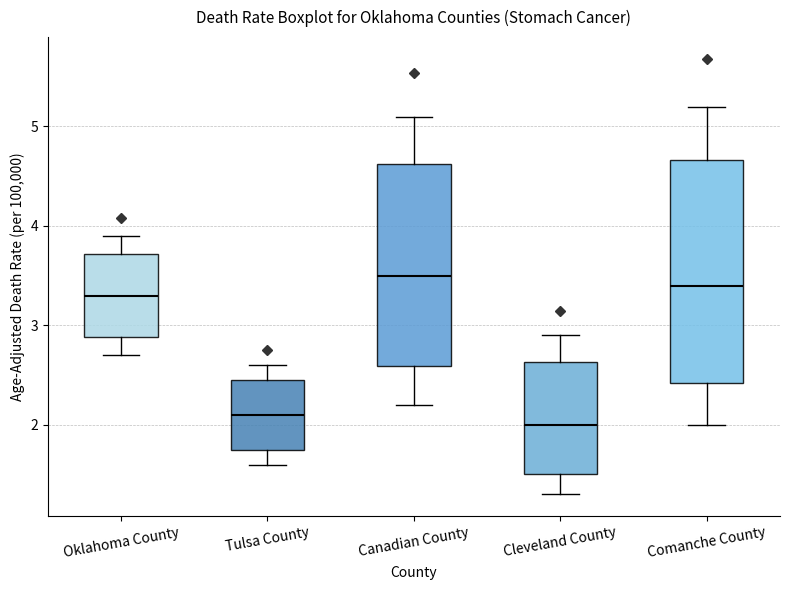

Where does the median line of the box for Oklahoma County sit on the y-axis? The values are not printed on the chart, so give them approximately, as read against the axis.

3.3